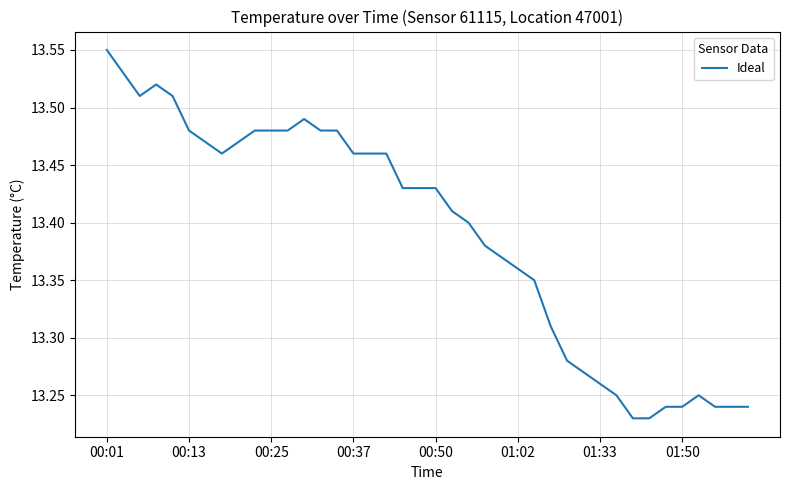

Count the values in the range 13 to 14.

40